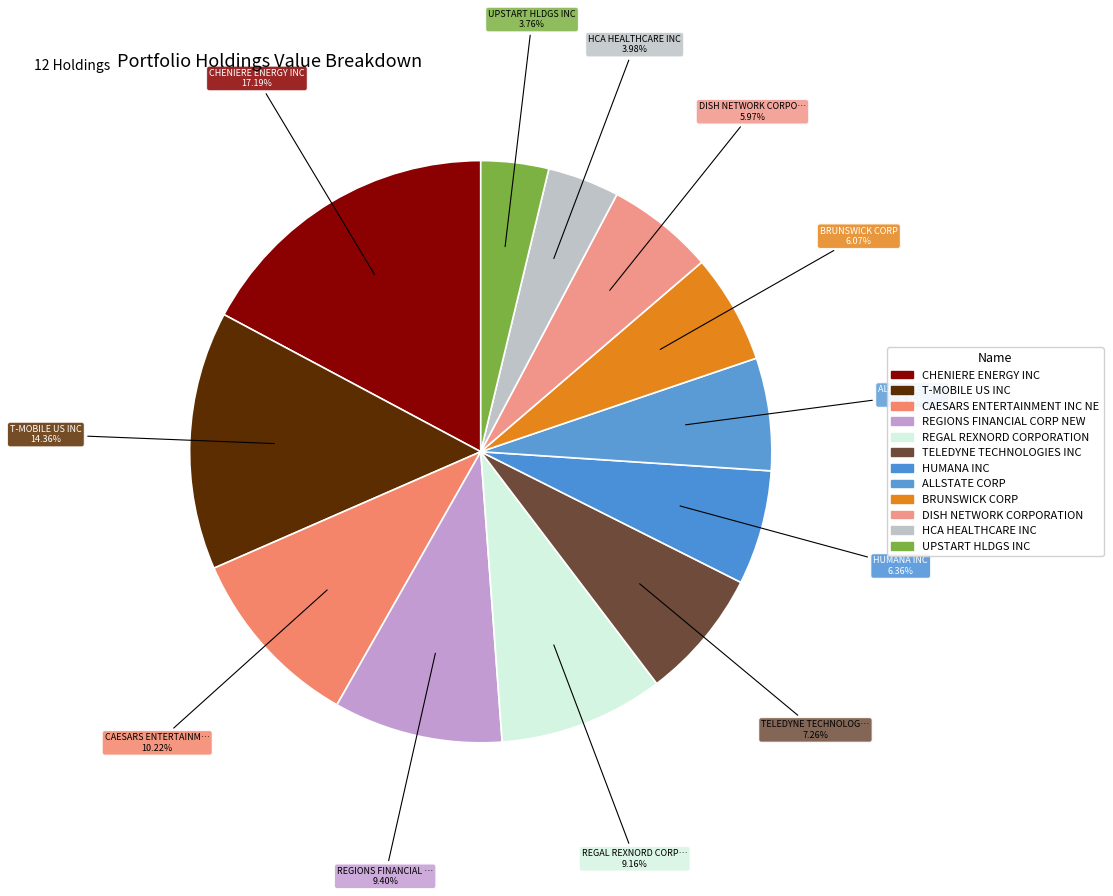

What is the ratio of the value at DISH NETWORK CORPORATION to the value at T-MOBILE US INC?

0.4